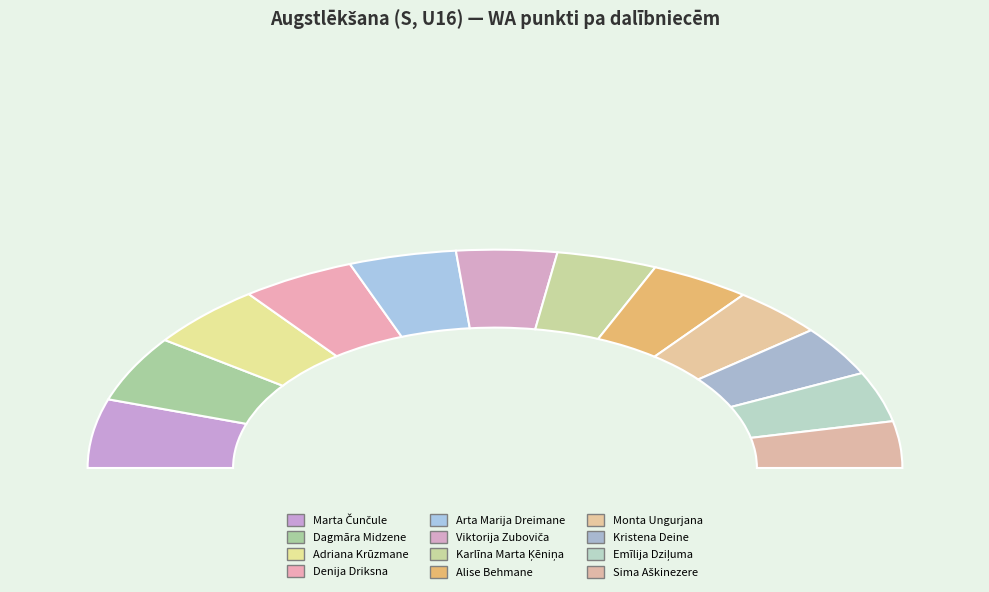

Is it true that Karlīna Marta Ķēniņa is 1% of the pie?

False